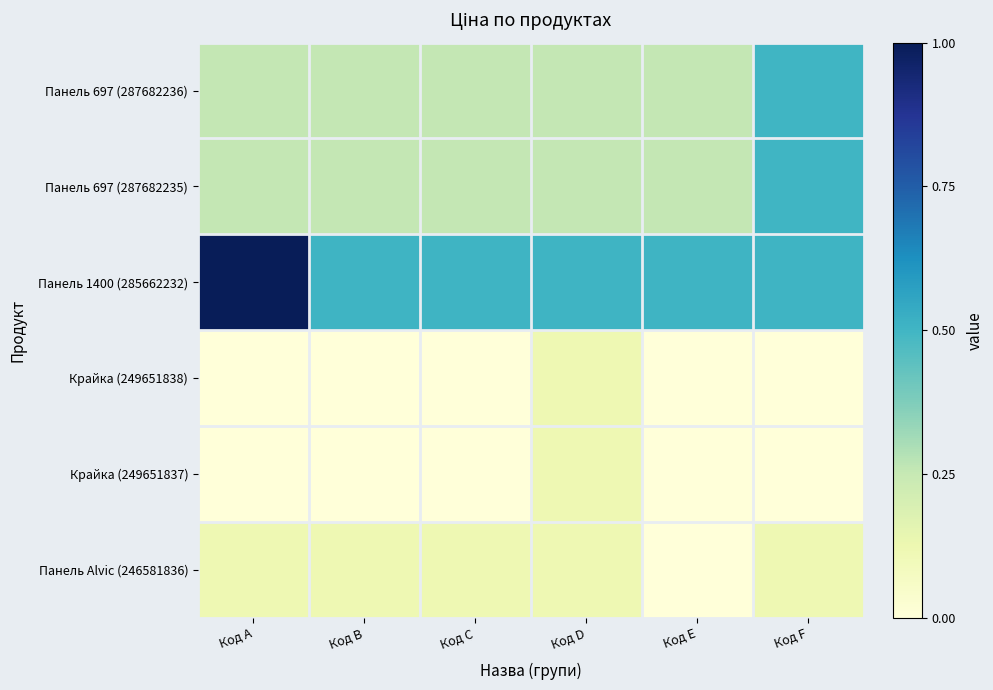

At Код F, list the series in order from smallest to largest.

Крайка (249651838), Крайка (249651837), Панель Alvic (246581836), Панель 697 (287682236), Панель 697 (287682235), Панель 1400 (285662232)